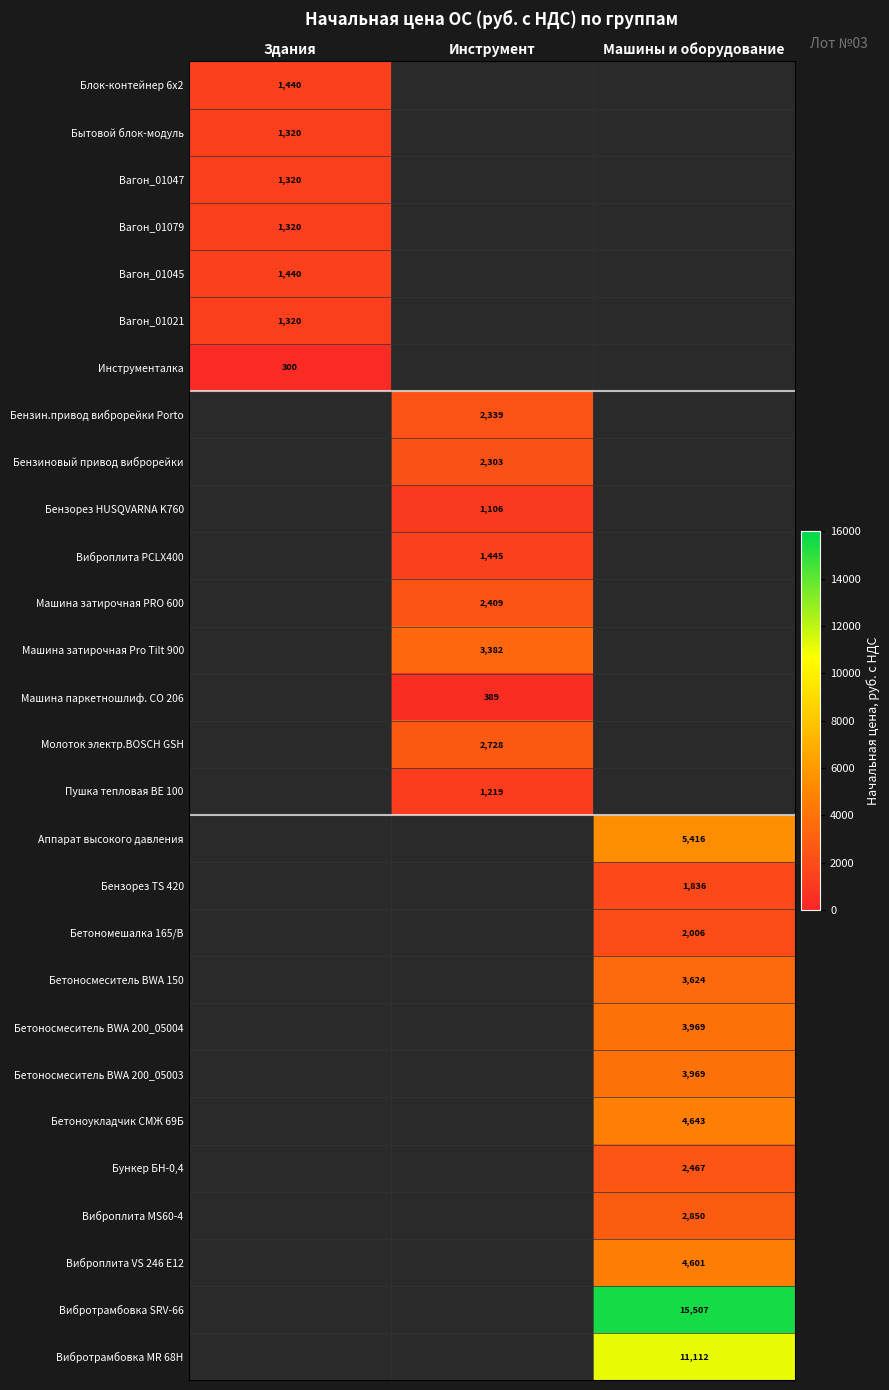

True or false: Машина паркетношлиф. СО 206 has a value of 195 at Инструмент.

False